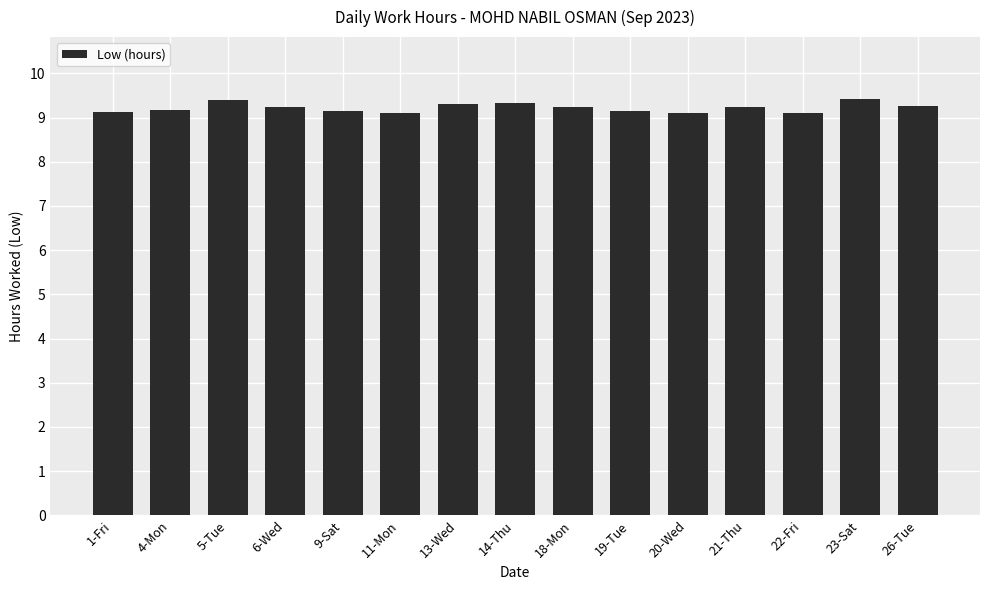

What is the average value?

9.2